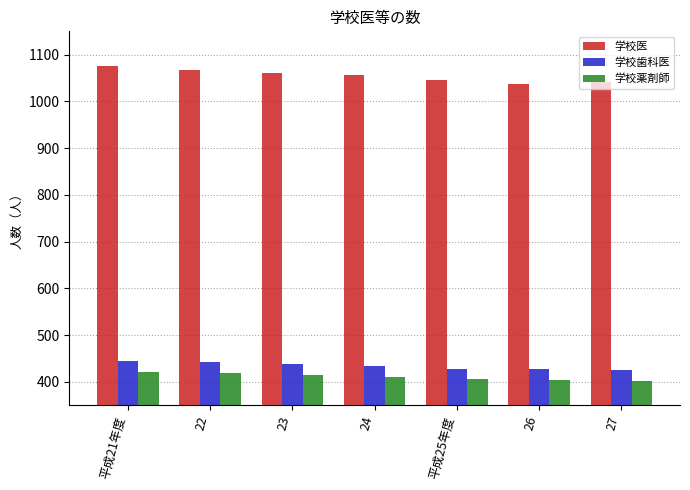

Is the value of 学校歯科医 at 26 greater than the value of 学校医 at 27?

No